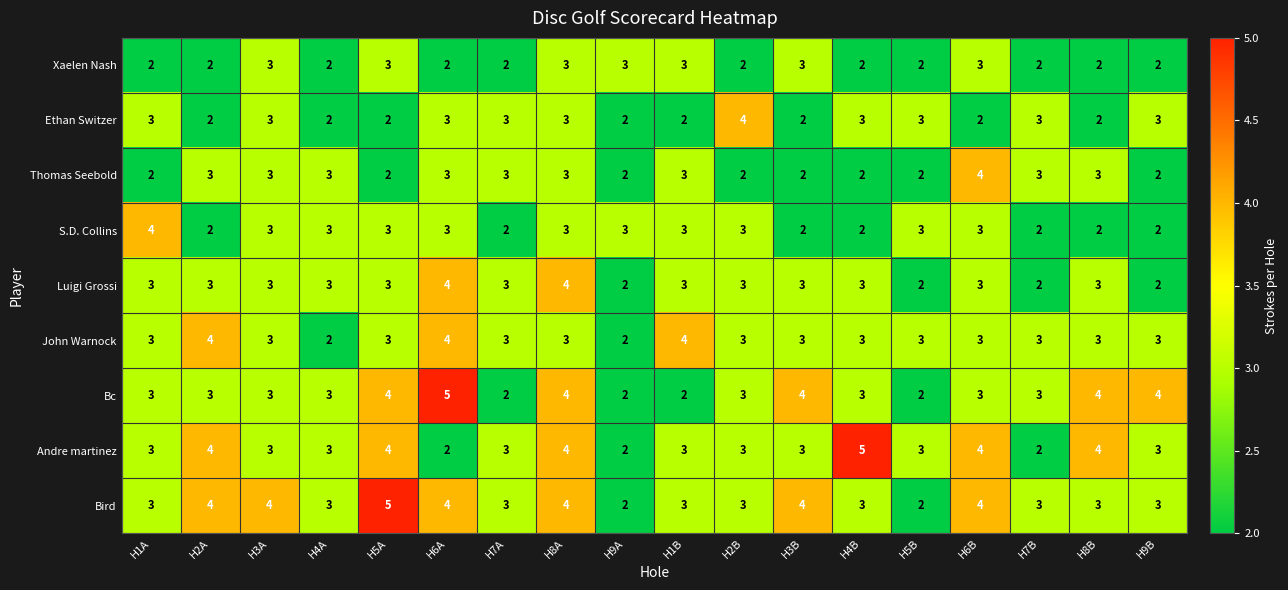

Is the value of Thomas Seebold at H6B greater than the value of Bc at H3A?

Yes